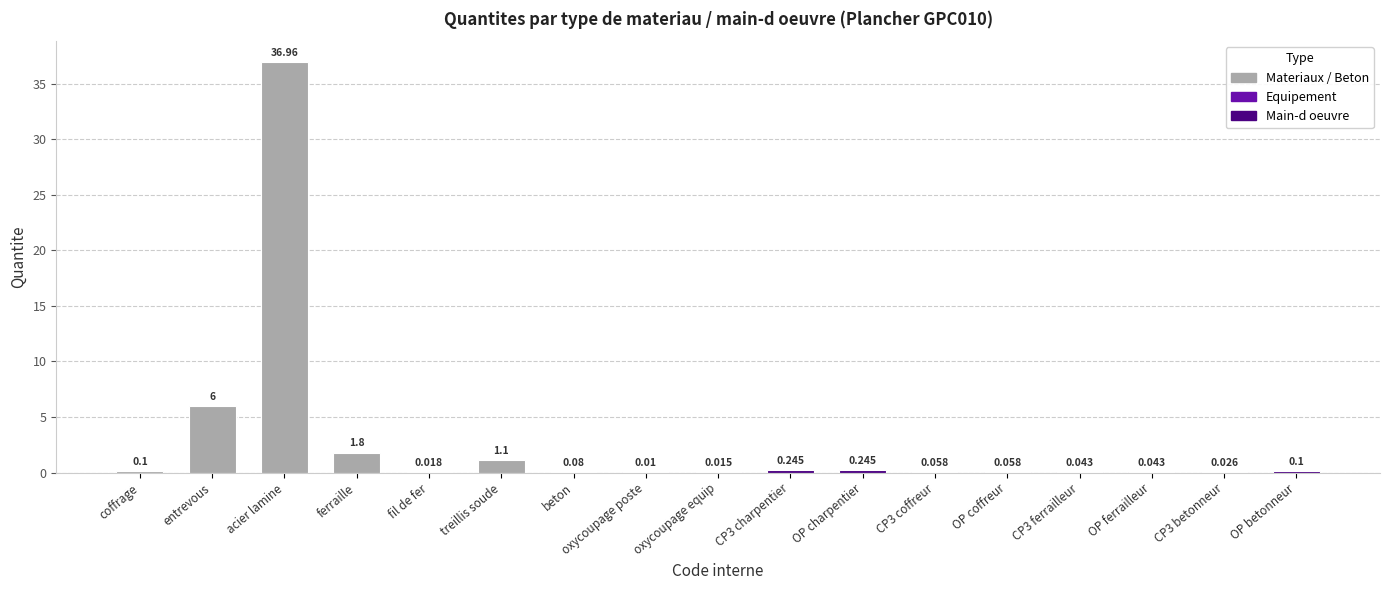

At which label is the value closest to 18?

entrevous